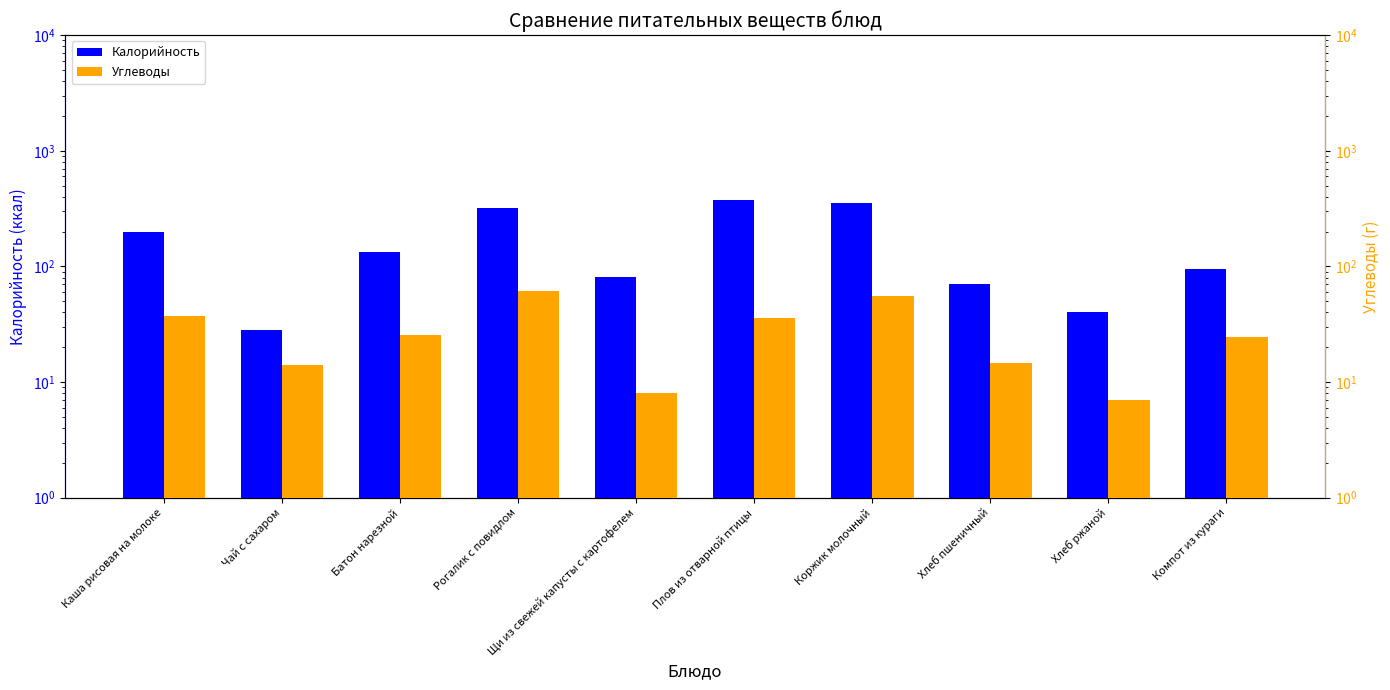

Reading left to right, list all the values displayed in this chart.

Калорийность: 197.0	28.0	132.5	317.0	81.0	377.0	357.0	71.1	40.0	94.2
Углеводы: 37.0	14.0	25.7	61.5	8.0	35.7	55.9	14.6	7.0	24.8